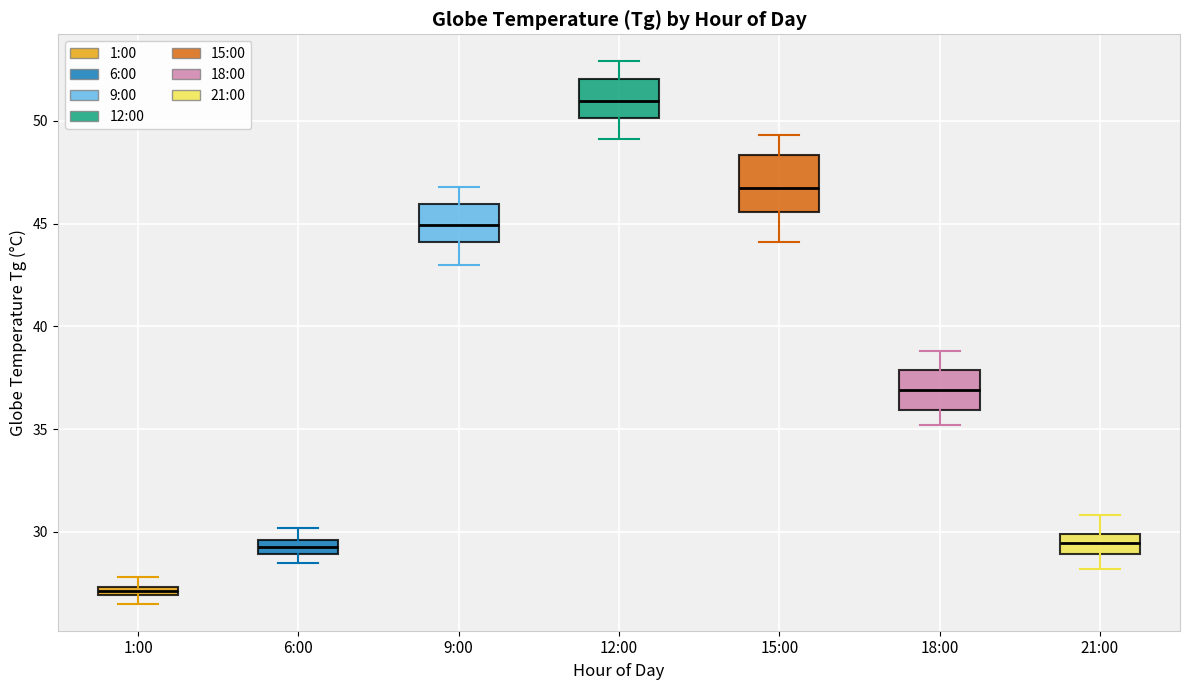

Comparing the boxes themselves (not the whiskers), which one is the tallest?

15:00